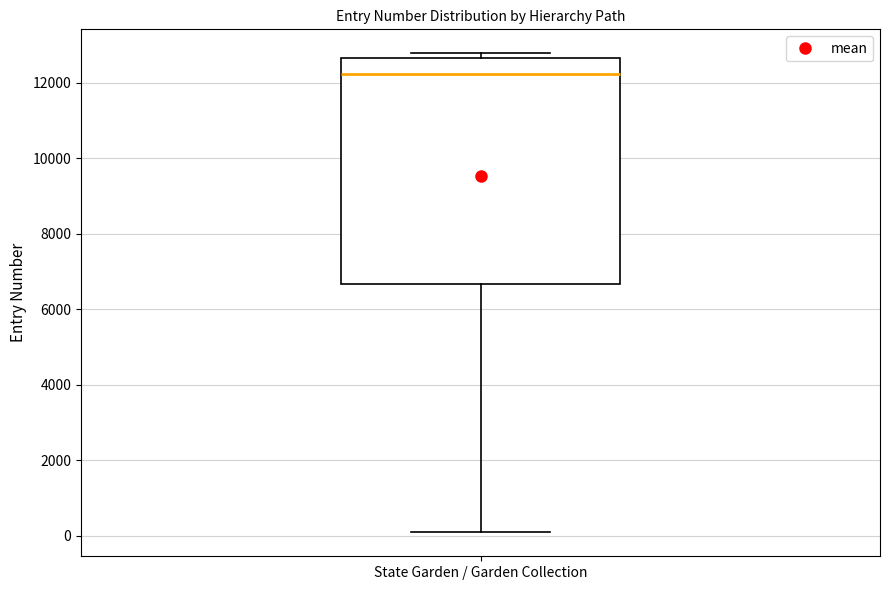

Transcribe this box plot: give where the median line is, the range the box spans, and where the two whiskers end, as read against the y-axis. The values are not printed on the chart, so give them approximately, as read against the axis.

median 12200, box 6600 to 12600, whiskers 0 to 12800